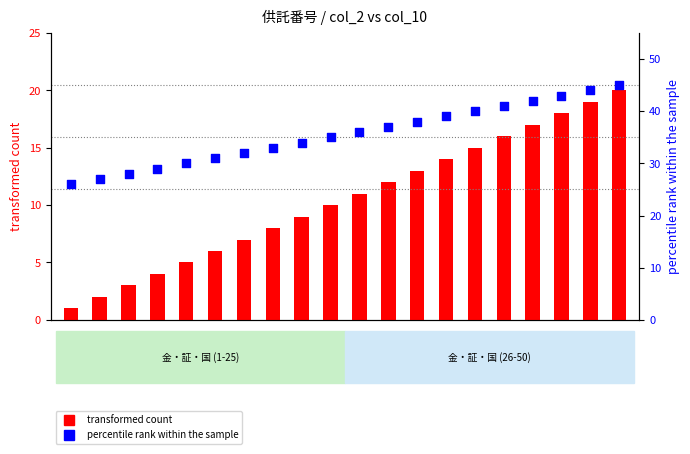

What is the total value across all series at 10?

45